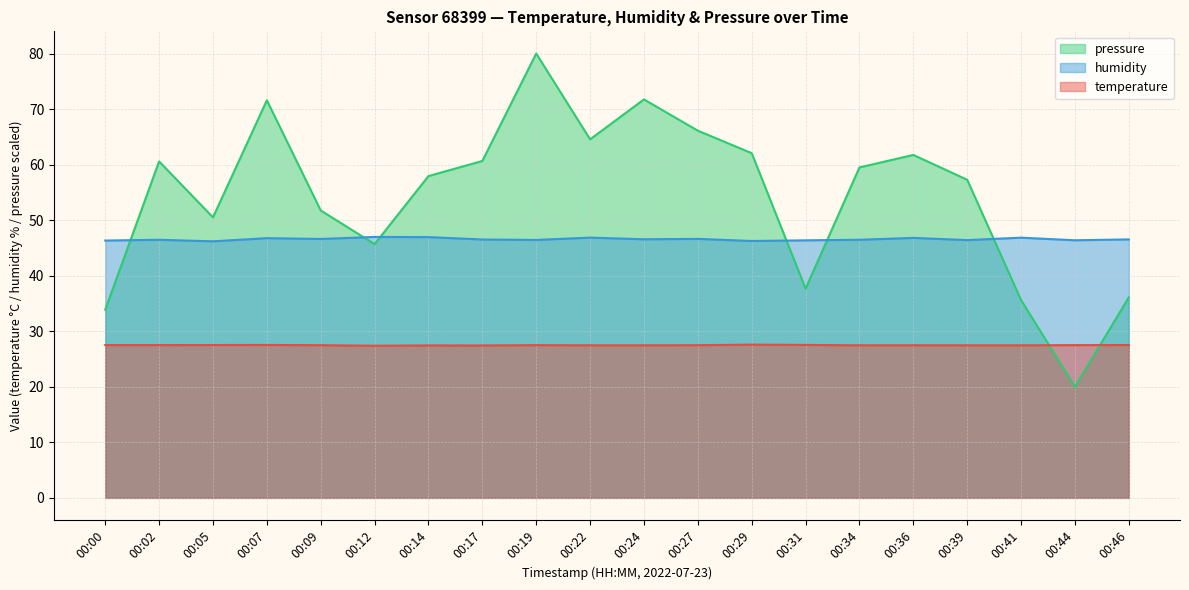

At which category does pressure_norm reach its first local peak?

00:02